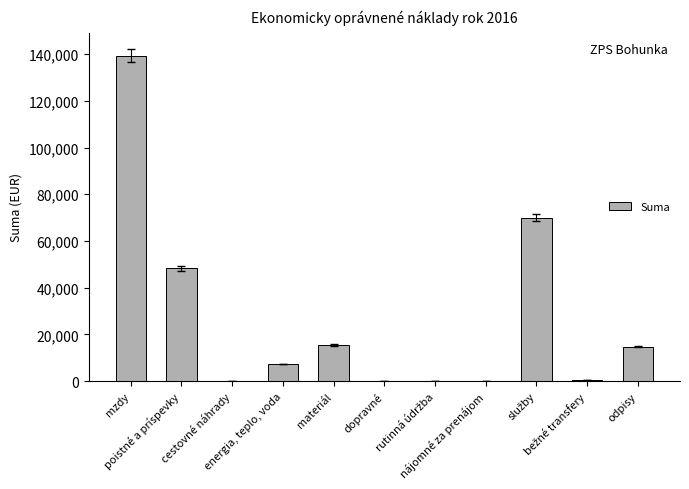

What is the maximum value shown in the chart?

139270.0